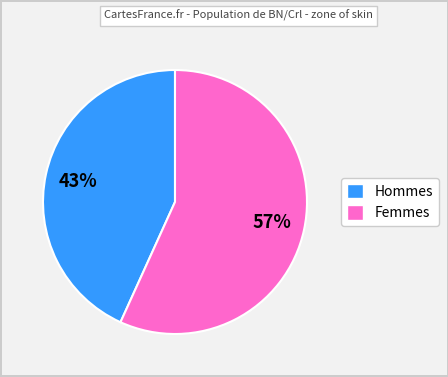

To the nearest percent, what is the average slice percentage?

50%